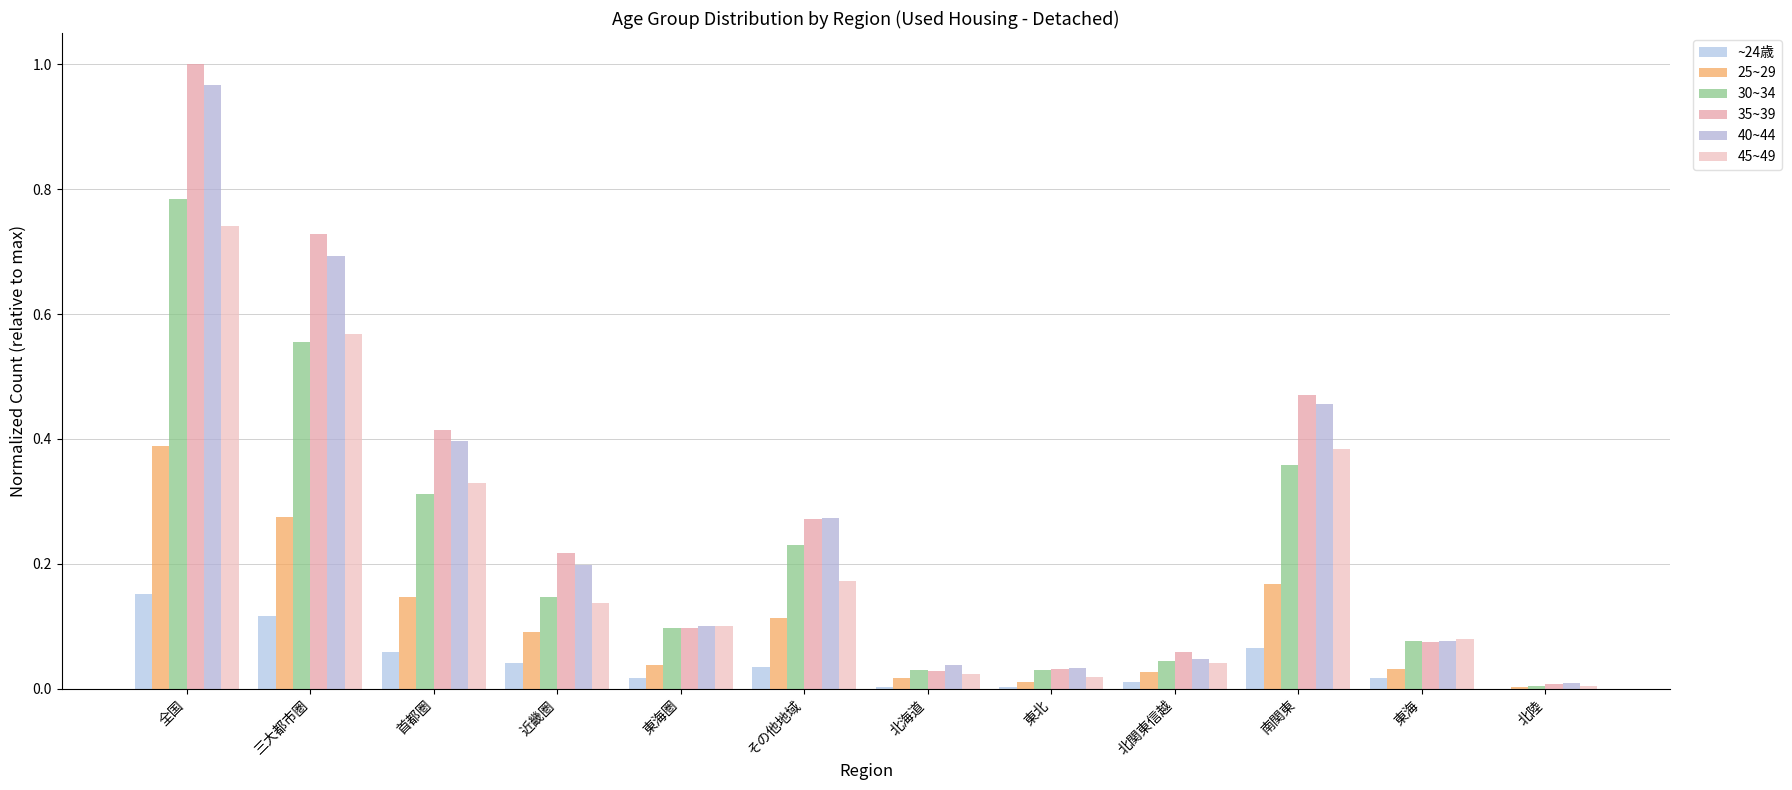

Count the number of categories in the chart.

12